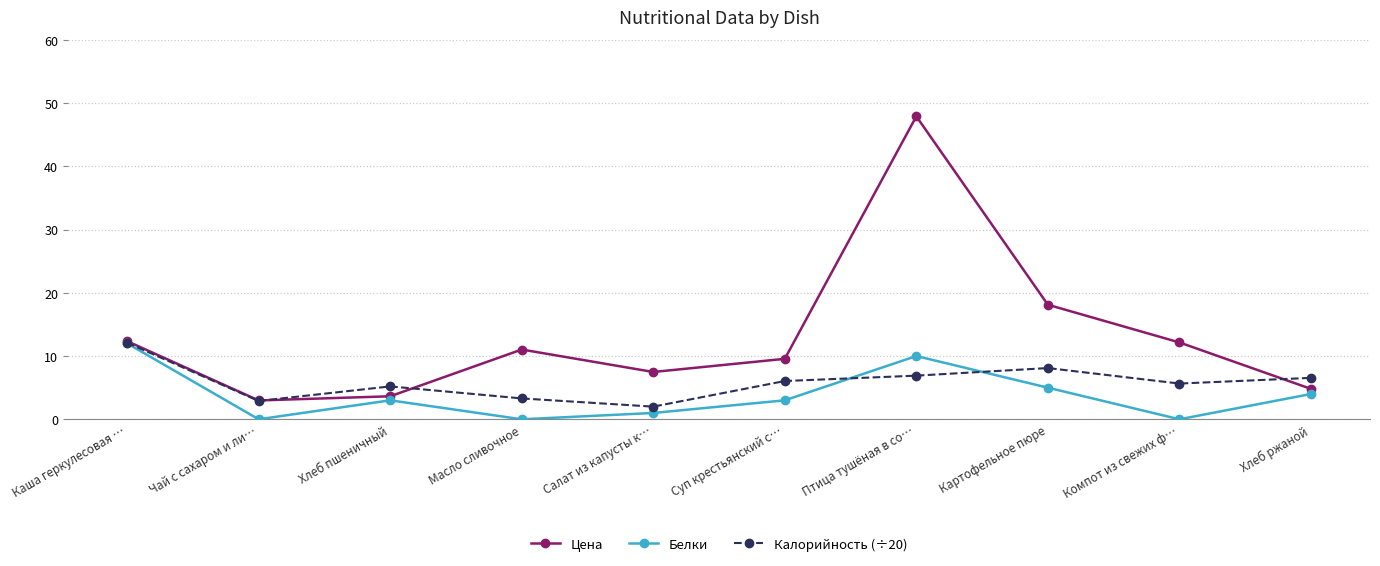

What is the average value of the Цена series?

13.0